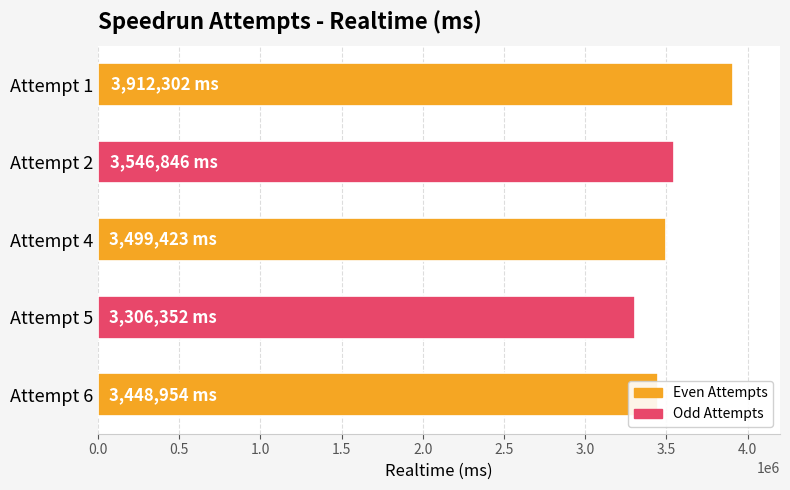

What value does the data have at Attempt 6, to the nearest 100?

3449000